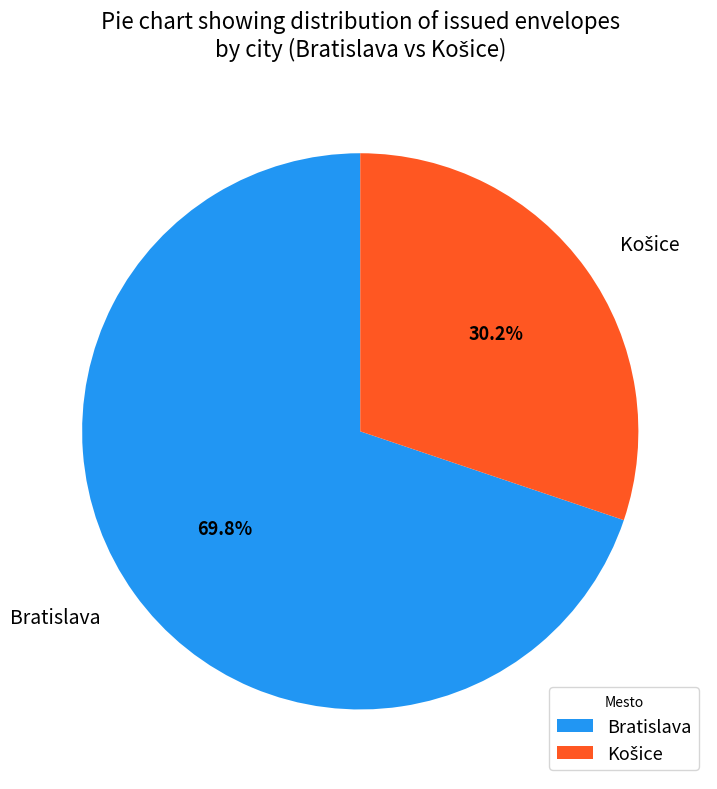

What is the largest slice in the pie chart?

Bratislava